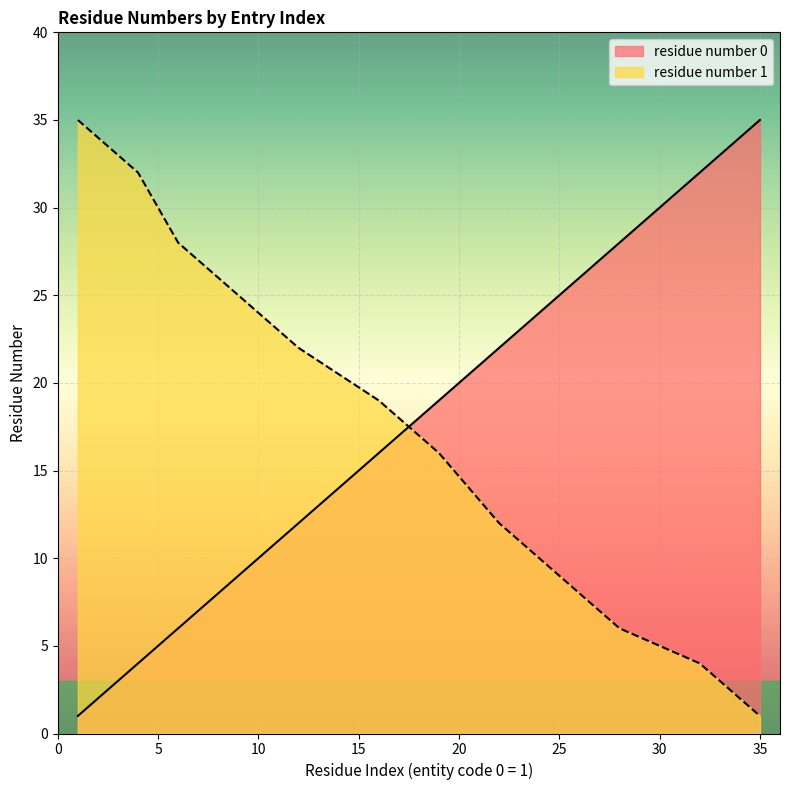

What is the greatest value displayed?

35